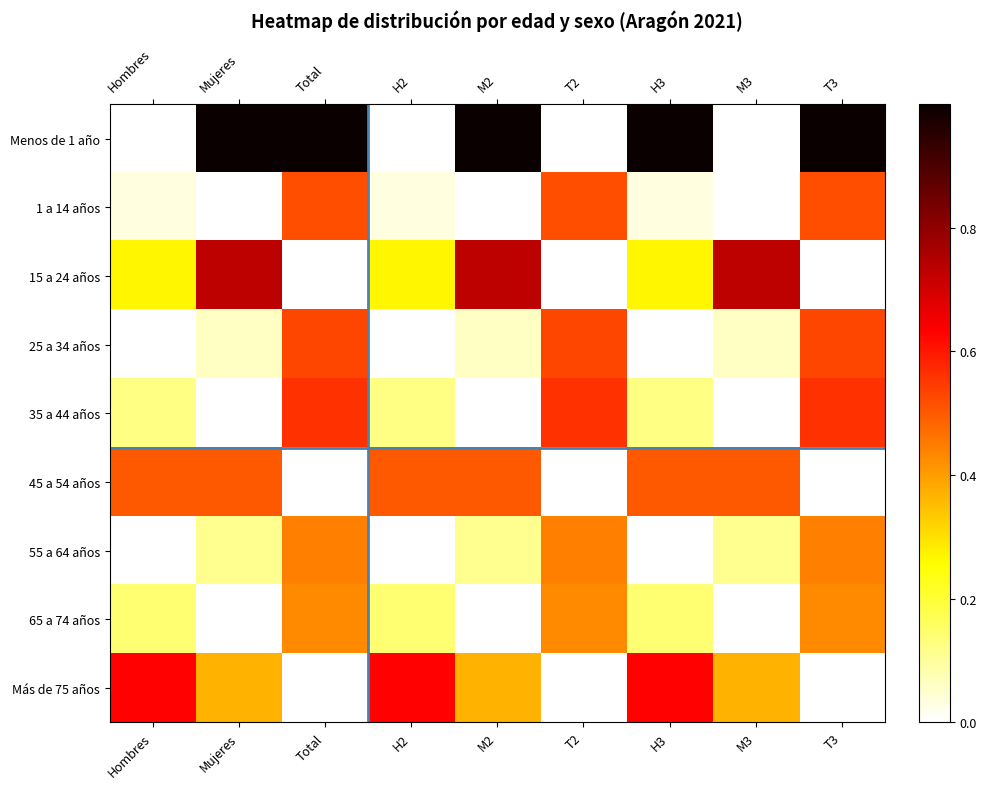

Reading left to right, transcribe all the data shown in this chart.

Menos de 1 año: Hombres=0.0	Mujeres=1.0	Total=1.0	H2=0.0	M2=1.0	T2=0.0	H3=1.0	M3=0.0	T3=1.0
1 a 14 años: Hombres=0.0	Mujeres=0.0	Total=0.5	H2=0.0	M2=0.0	T2=0.5	H3=0.0	M3=0.0	T3=0.5
15 a 24 años: Hombres=0.3	Mujeres=0.7	Total=0.0	H2=0.3	M2=0.7	T2=0.0	H3=0.3	M3=0.7	T3=0.0
25 a 34 años: Hombres=0.0	Mujeres=0.1	Total=0.5	H2=0.0	M2=0.1	T2=0.5	H3=0.0	M3=0.1	T3=0.5
35 a 44 años: Hombres=0.1	Mujeres=0.0	Total=0.6	H2=0.1	M2=0.0	T2=0.6	H3=0.1	M3=0.0	T3=0.6
45 a 54 años: Hombres=0.5	Mujeres=0.5	Total=0.0	H2=0.5	M2=0.5	T2=0.0	H3=0.5	M3=0.5	T3=0.0
55 a 64 años: Hombres=0.0	Mujeres=0.1	Total=0.4	H2=0.0	M2=0.1	T2=0.4	H3=0.0	M3=0.1	T3=0.4
65 a 74 años: Hombres=0.1	Mujeres=0.0	Total=0.4	H2=0.1	M2=0.0	T2=0.4	H3=0.1	M3=0.0	T3=0.4
Más de 75 años: Hombres=0.6	Mujeres=0.4	Total=0.0	H2=0.6	M2=0.4	T2=0.0	H3=0.6	M3=0.4	T3=0.0